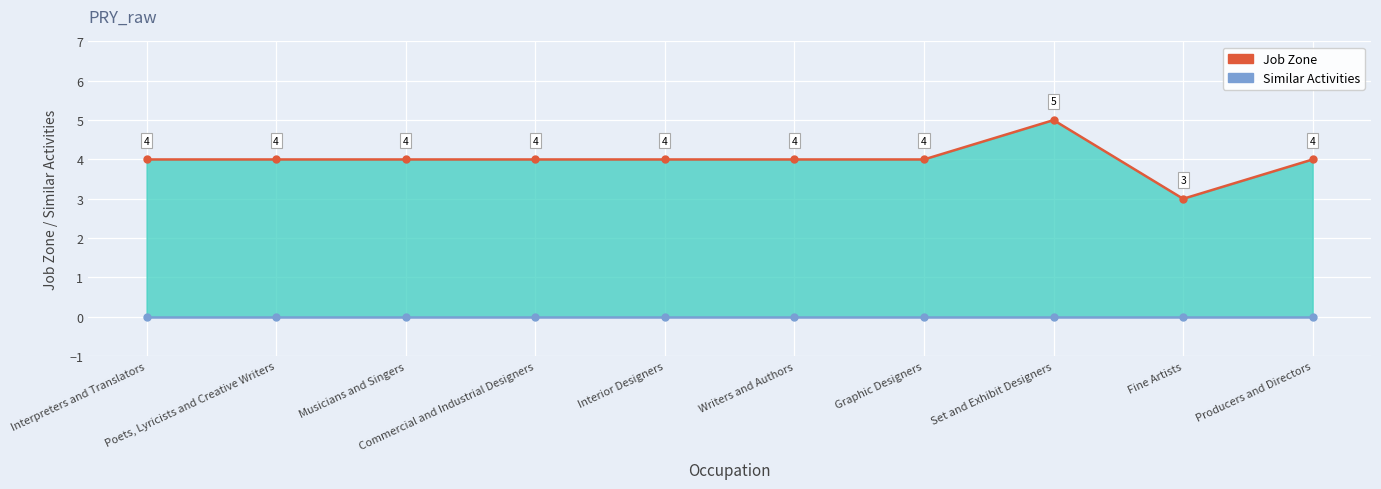

Reading left to right, transcribe all the data shown in this chart.

Job Zone: 4	4	4	4	4	4	4	5	3	4
Similar Activities: 0	0	0	0	0	0	0	0	0	0